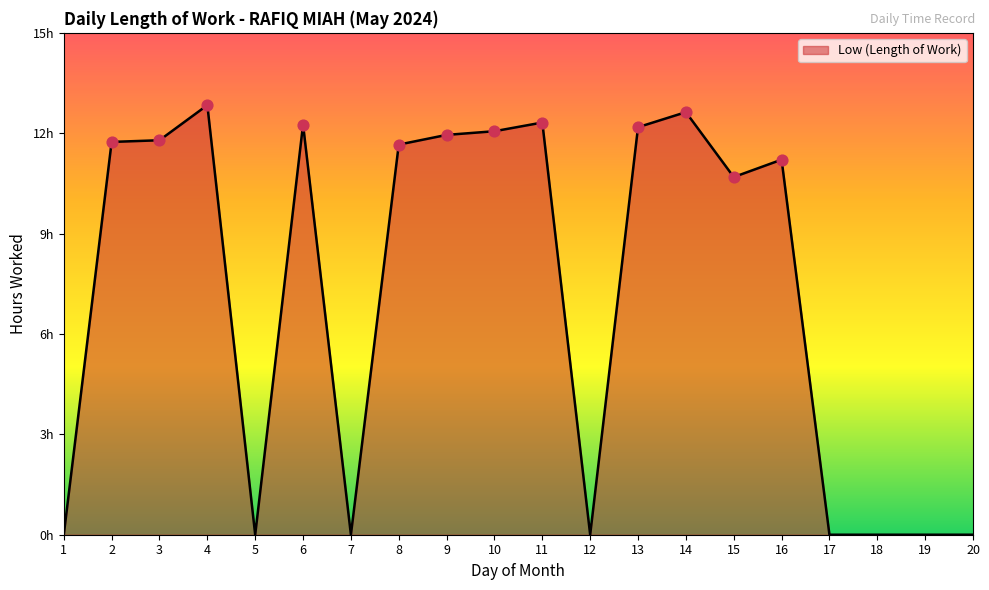

Between 19 and 12, which is larger?

19